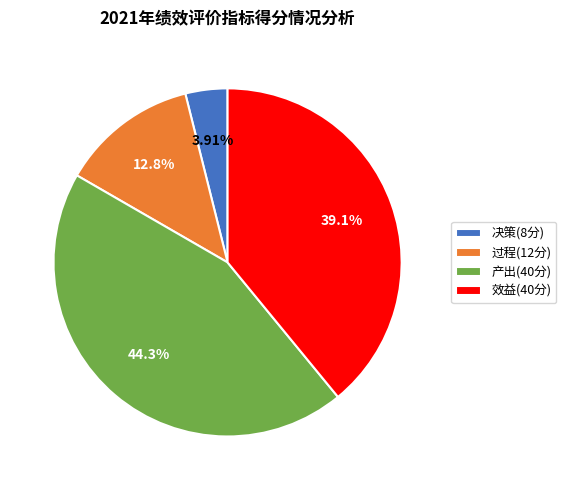

What is the ratio of the value at 产出(40分) to the value at 效益(40分)?

1.1